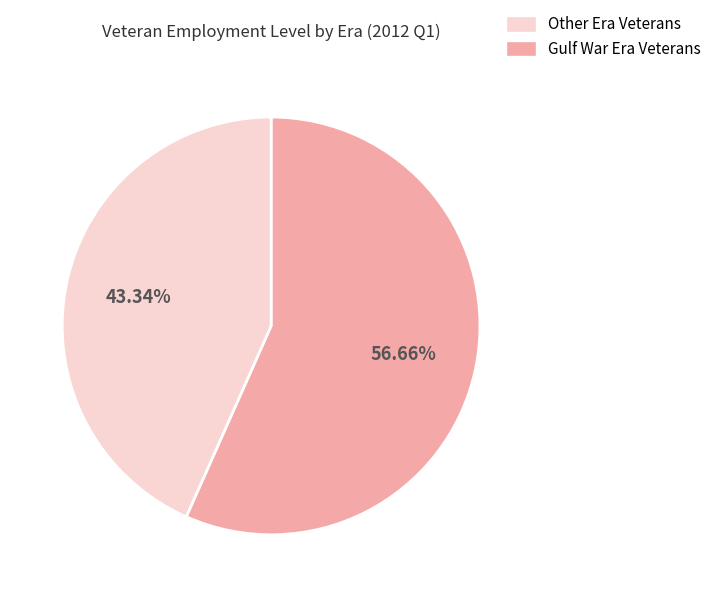

How many segments does this pie chart have?

2